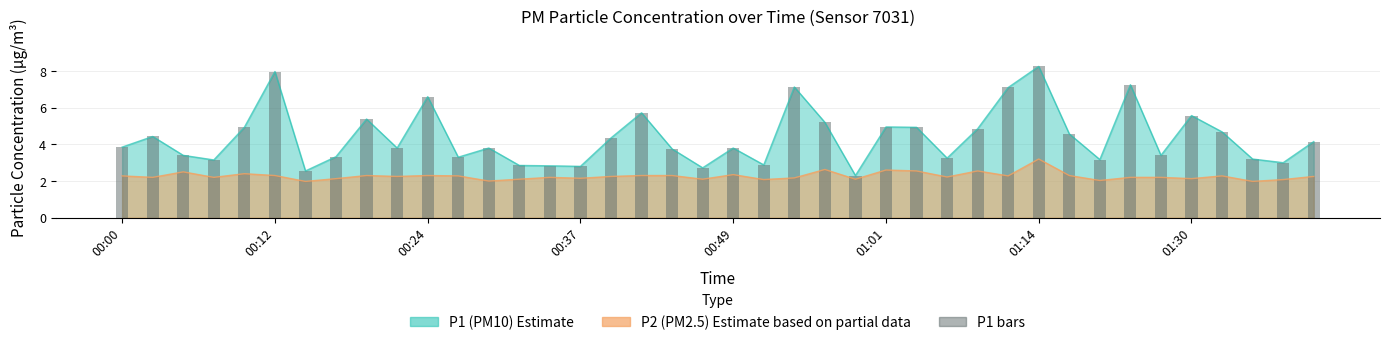

What is the difference between the values at 01:30 and 16?

1.0